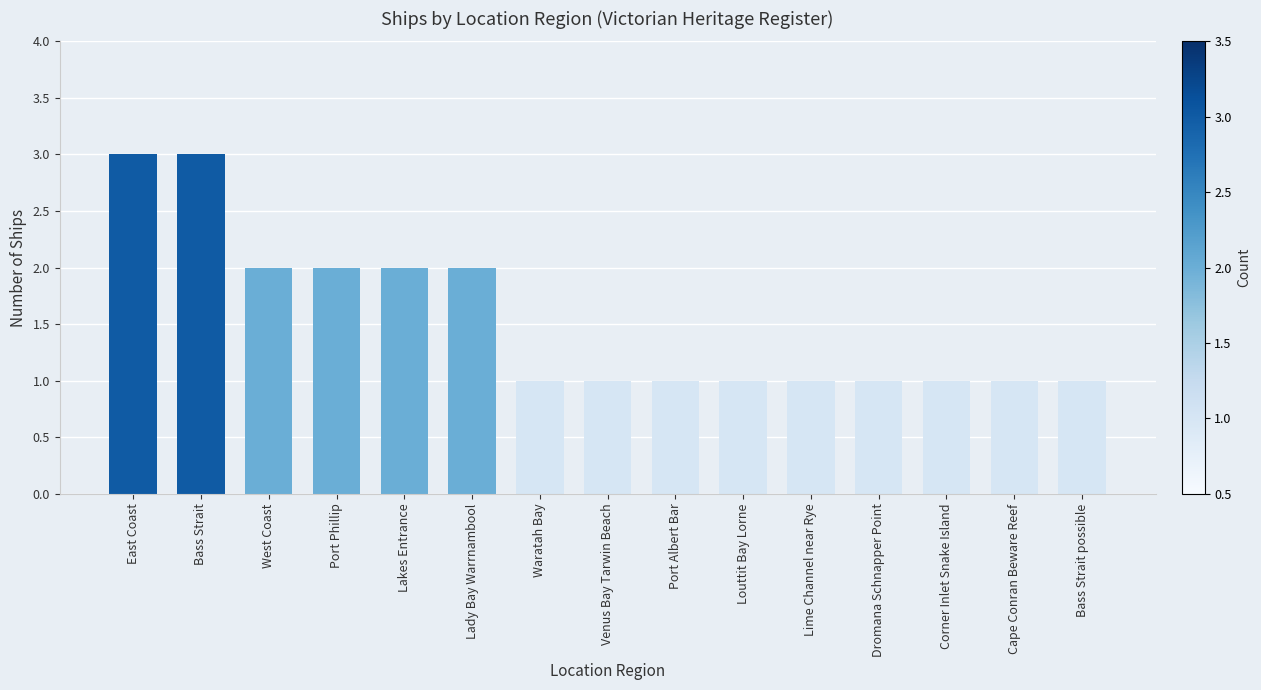

How many bars are there in total?

15